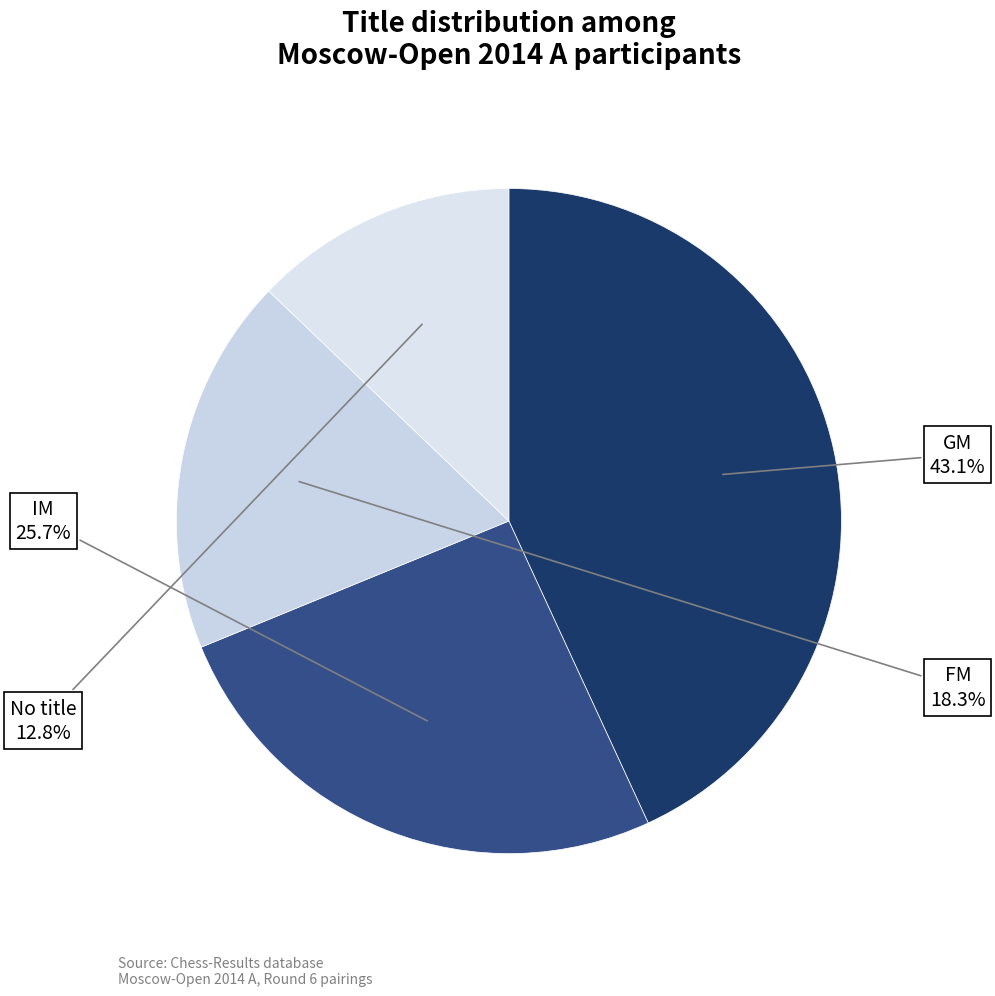

Is there any slice that represents more than half of the pie?

No